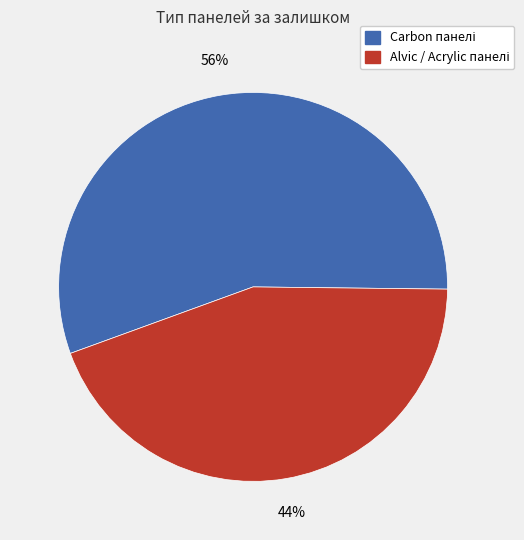

Is there any slice that represents more than half of the pie?

Yes